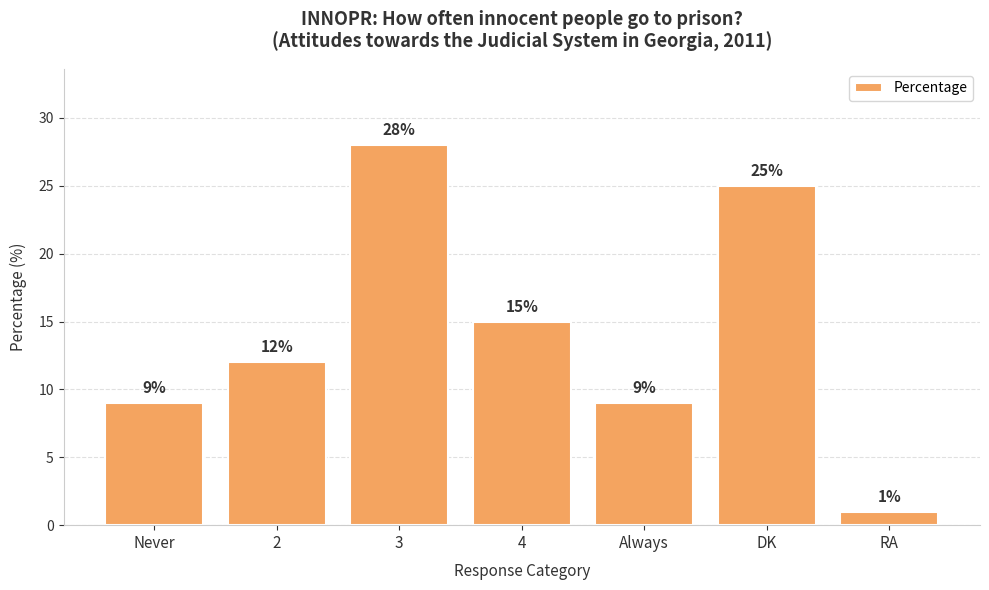

What position from the left is 4?

4